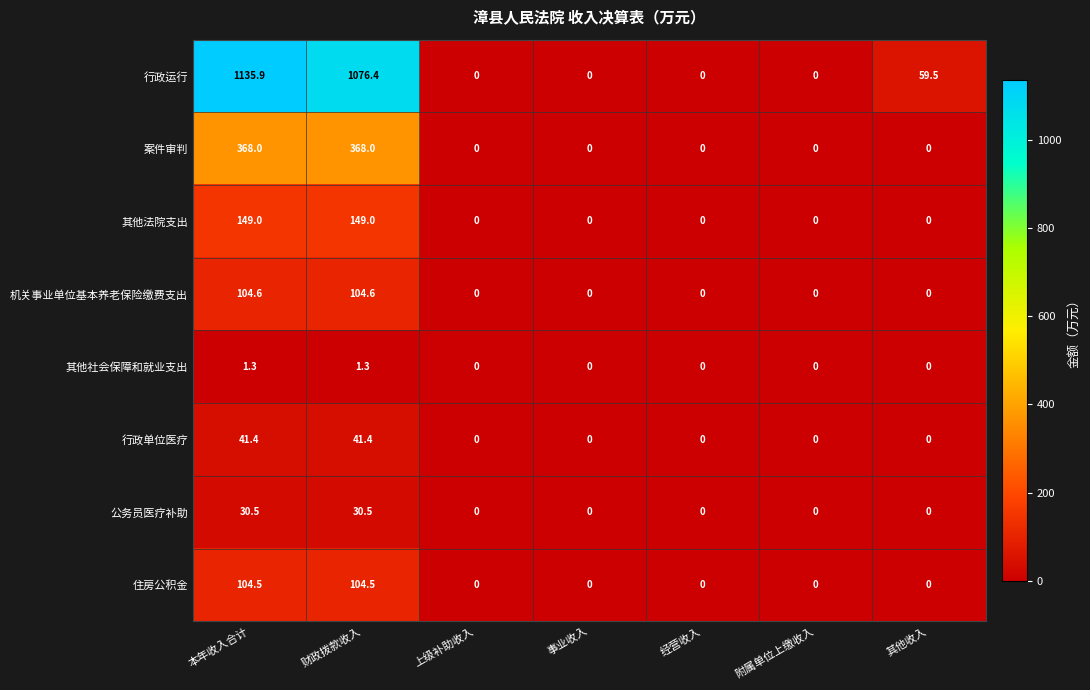

What is the difference between the maximum and minimum values in the 公务员医疗补助 series?

30.5